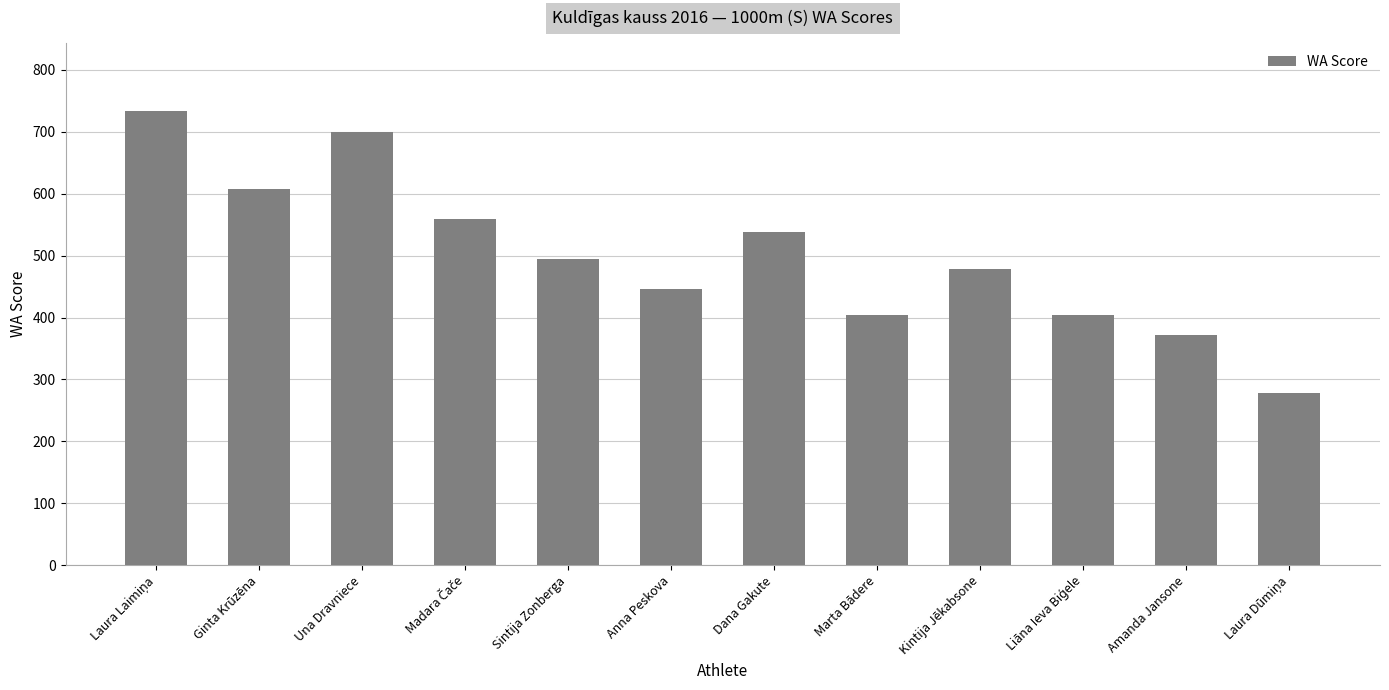

What is the sum of the values at Sintija Zonberga and Marta Bādere?

899